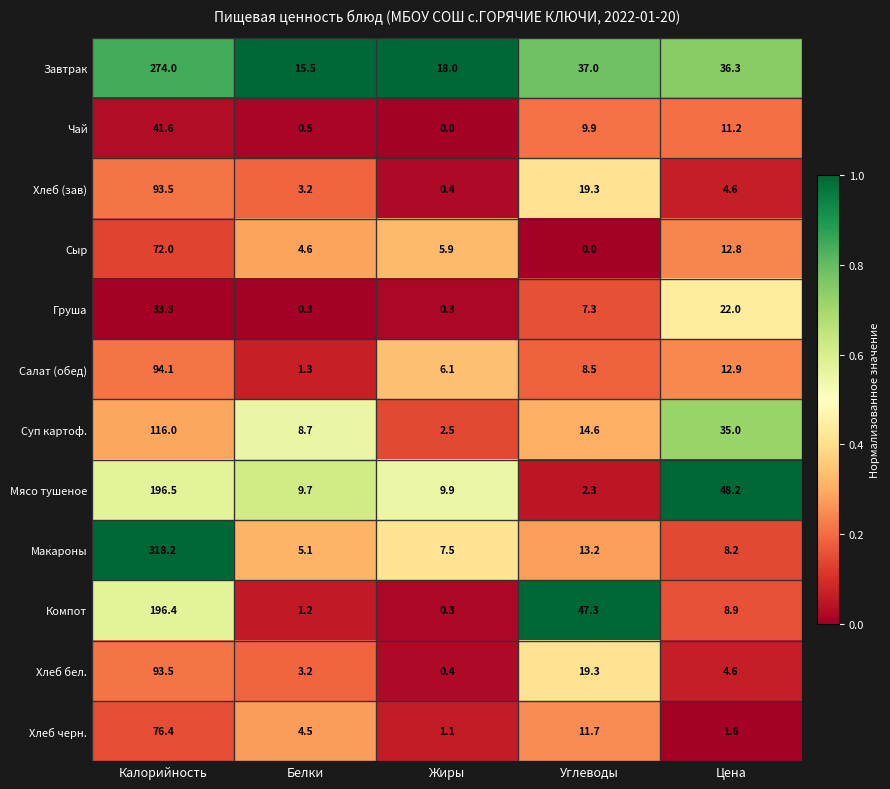

Where does the Мясо тушеное series first go above 9?

Калорийность